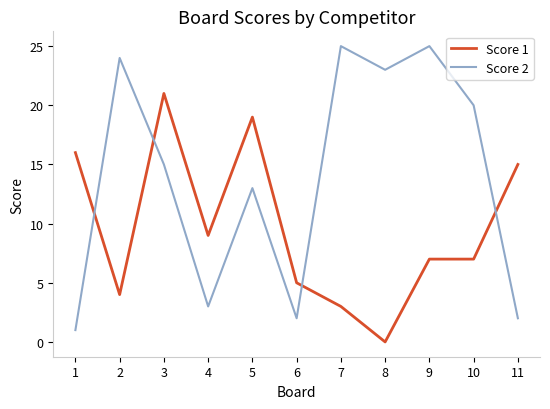

At which category does Score 2 reach its first local peak?

2